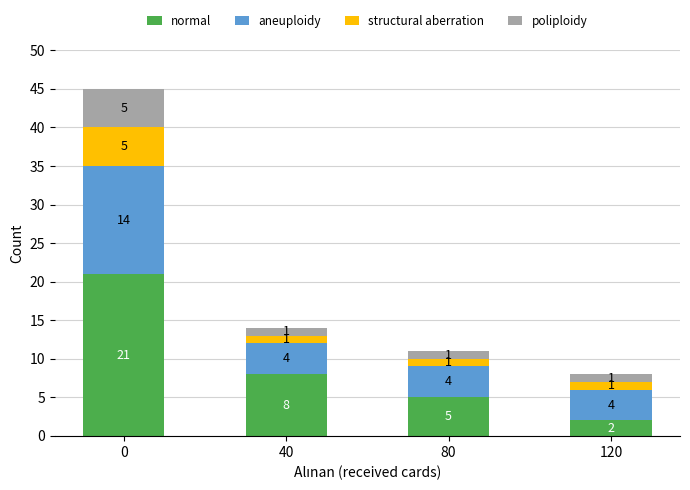

At which label does normal reach its minimum?

120